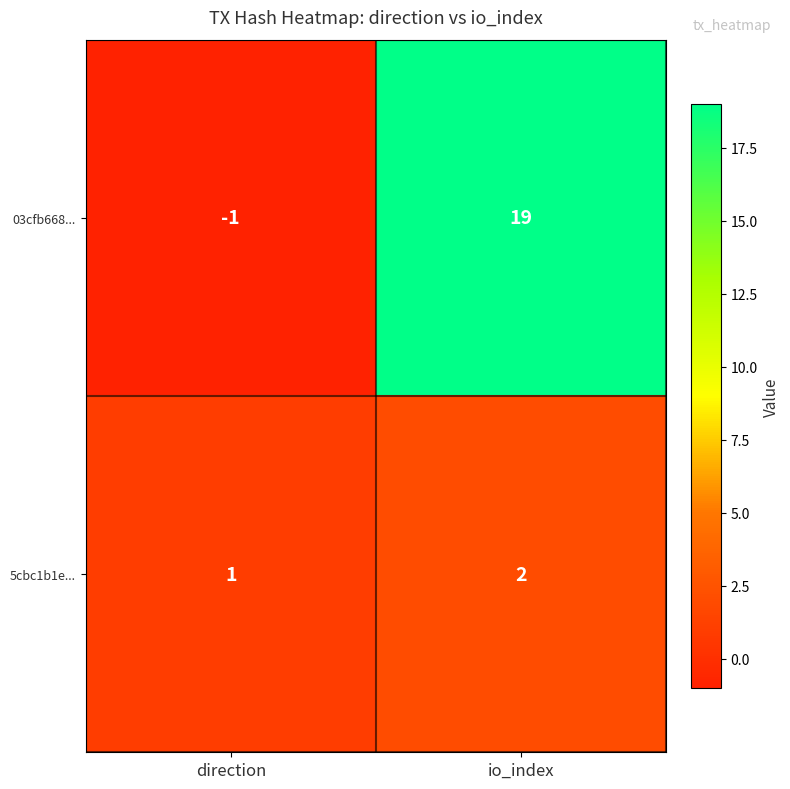

What is the sum of all 5cbc1b1e... values?

3